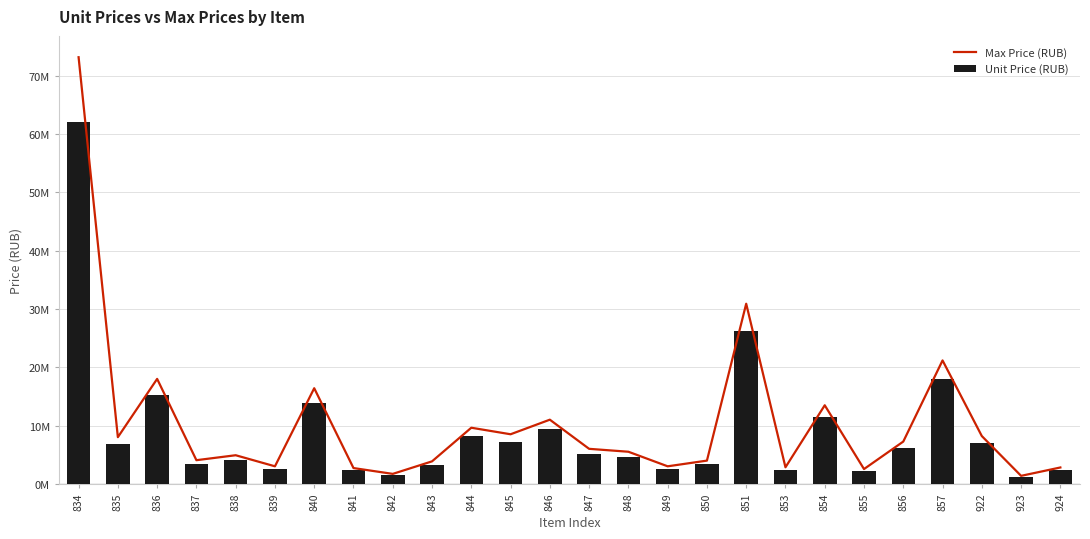

Does the chart contain any negative values?

No